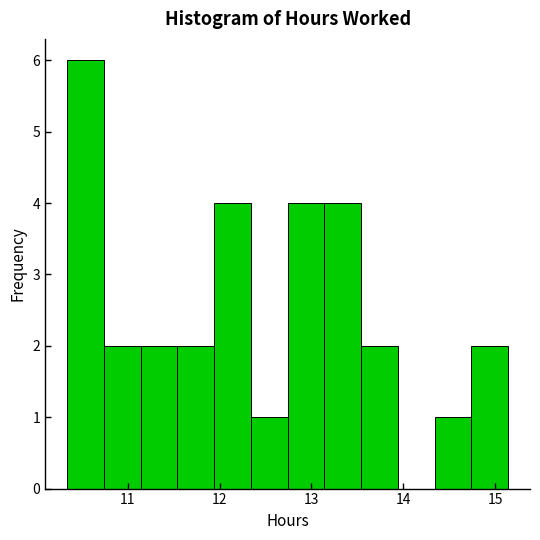

Reading left to right, transcribe this chart: for each bar, give the range it covers on the x-axis and its height. Neither the bar edges nor the heights are printed on the chart, so give them approximately, as read against the axes.

10.34 to 10.74: 6
10.74 to 11.14: 2
11.14 to 11.54: 2
11.54 to 11.94: 2
11.94 to 12.34: 4
12.34 to 12.74: 1
12.74 to 13.14: 4
13.14 to 13.54: 4
13.54 to 13.94: 2
13.94 to 14.34: 0
14.34 to 14.74: 1
14.74 to 15.14: 2